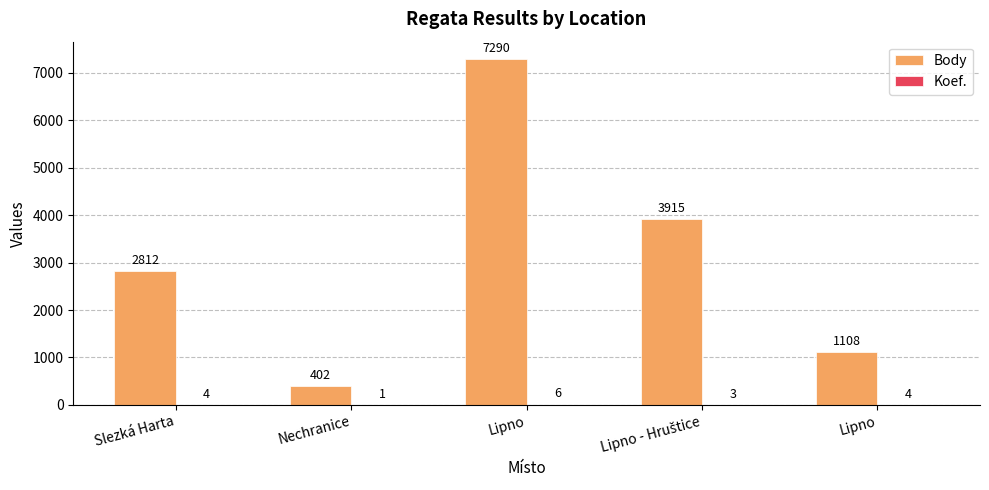

How many categories are shown in the chart?

5